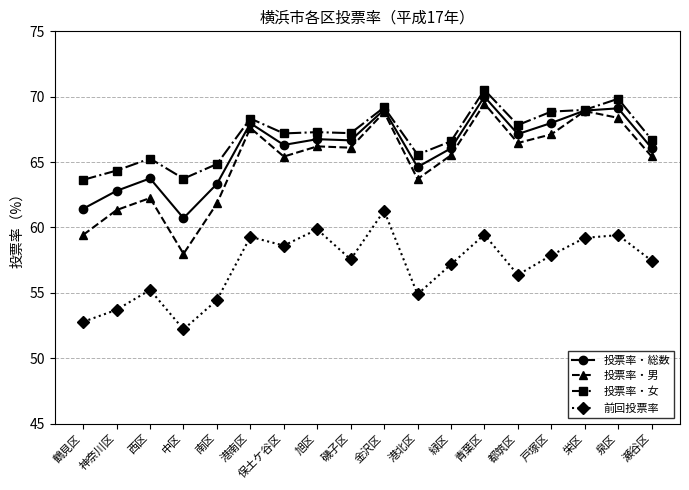

True or false: 投票率・女 and 前回投票率 intersect in this chart.

False